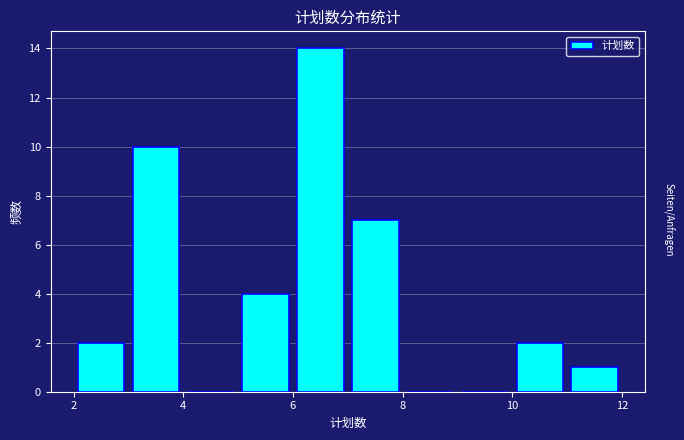

What is the height of the bar covering 5 to 6 on the x-axis? The values are not printed on the chart, so give them approximately, as read against the axis.

4